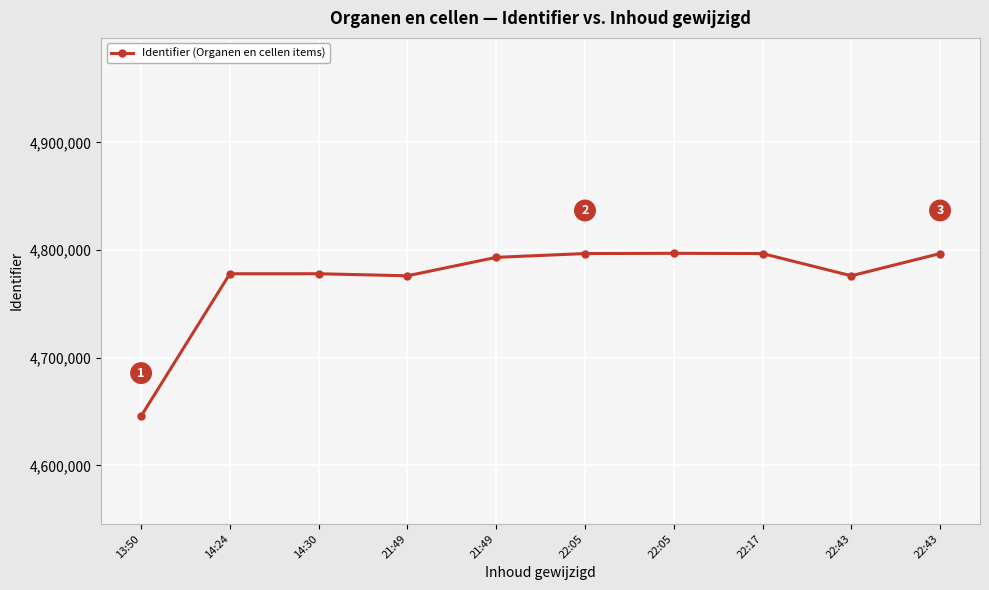

List the labels in order of value, smallest first.

13:50, 21:49, 22:43, 14:24, 14:30, 21:49, 22:05, 22:17, 22:43, 22:05